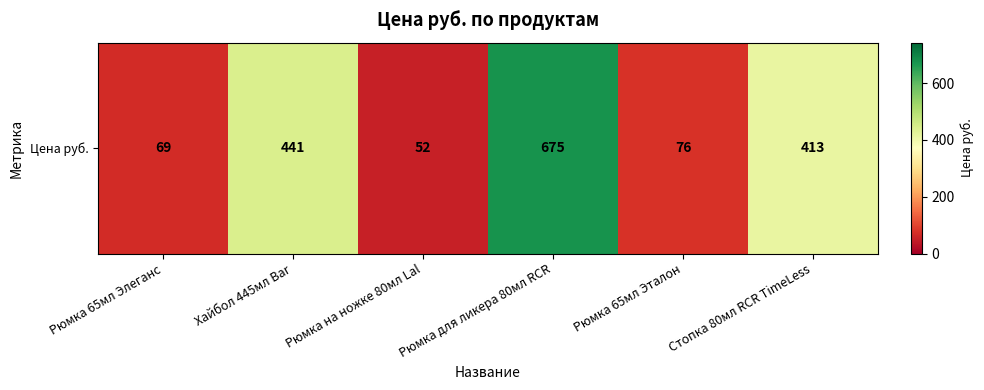

How many values are below 413?

3